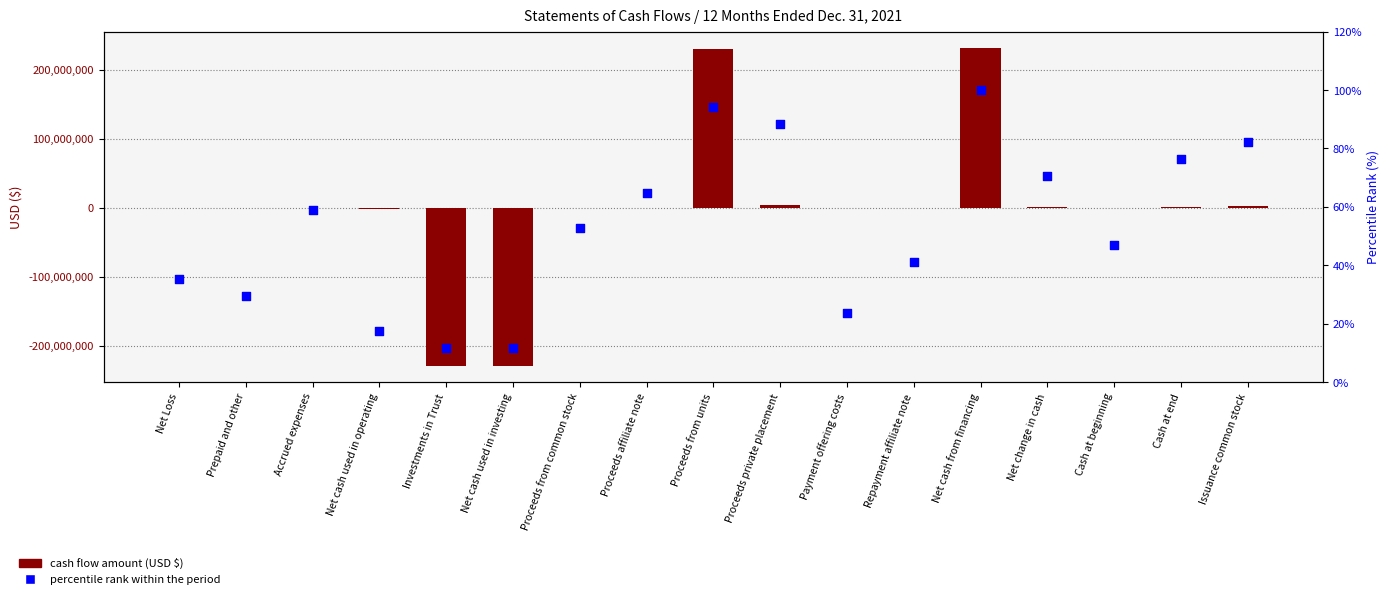

At how many categories does at least one series exceed -26241270?

17